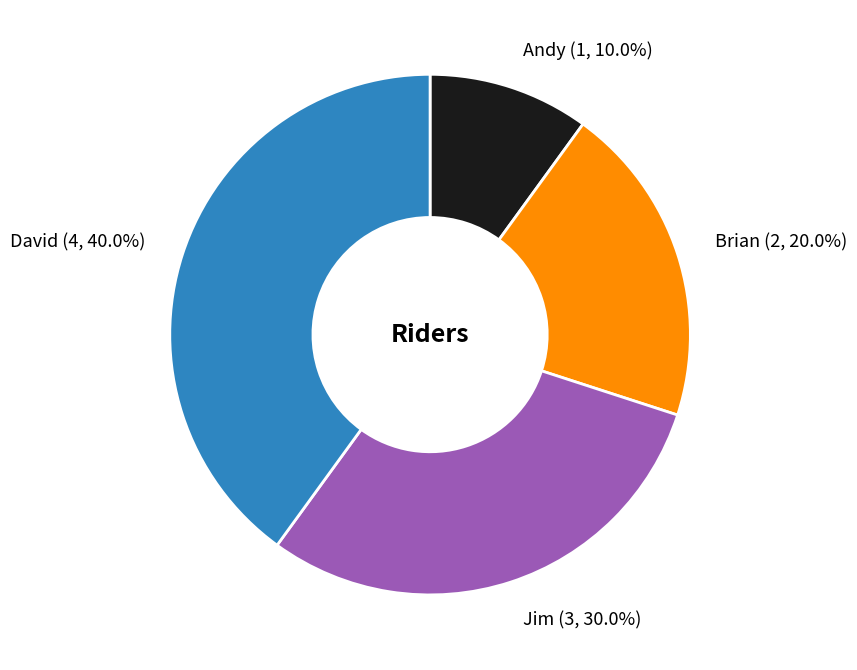

What percentage is the Brian slice, to the nearest percent?

20%